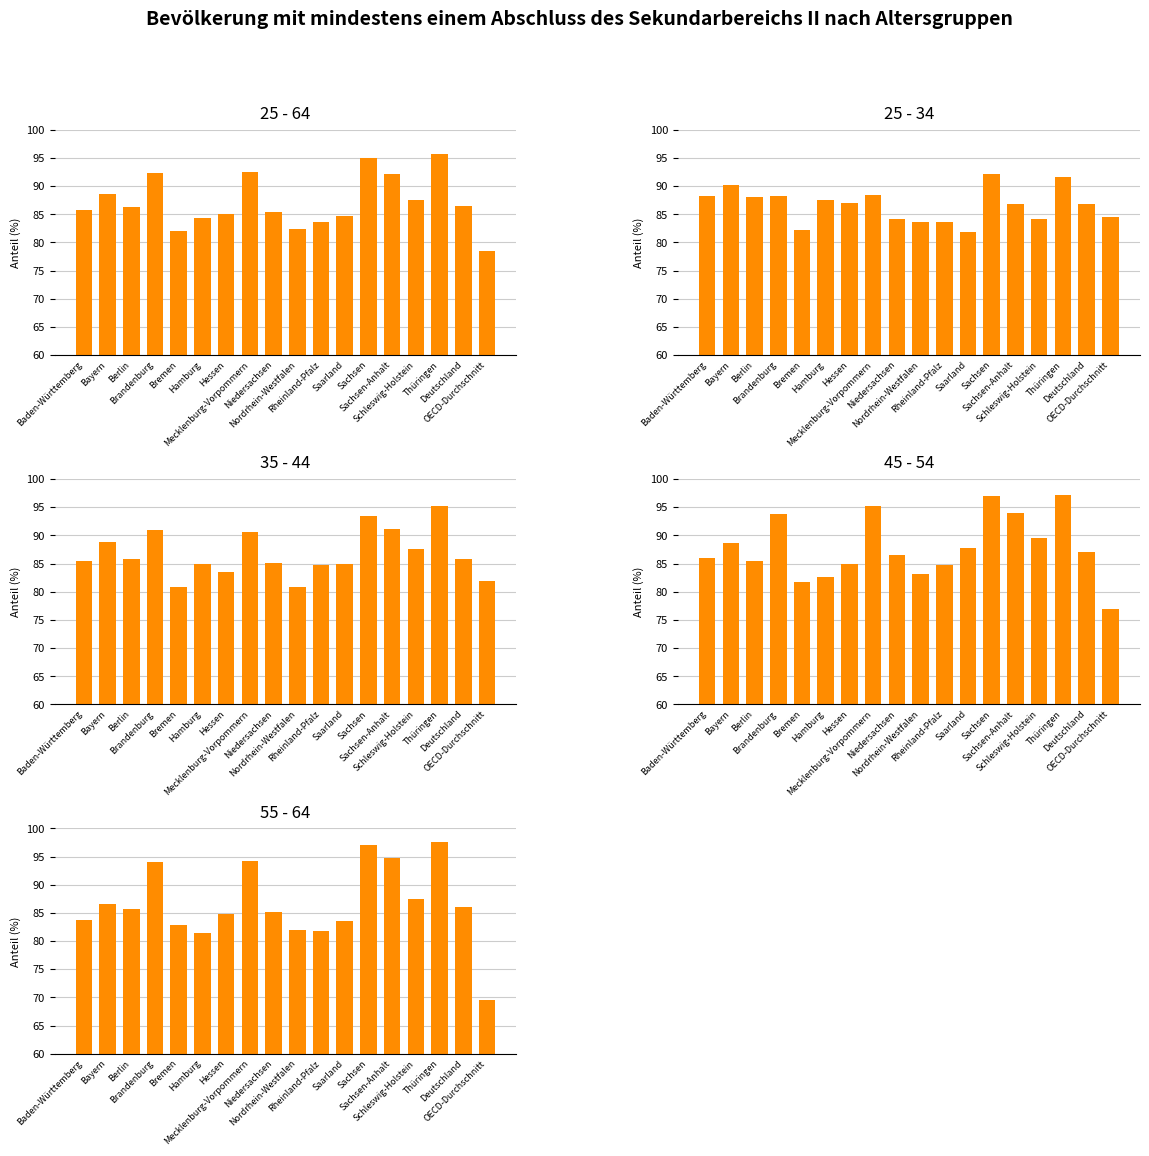

What value does the 45 - 54 series have at Saarland?

87.7